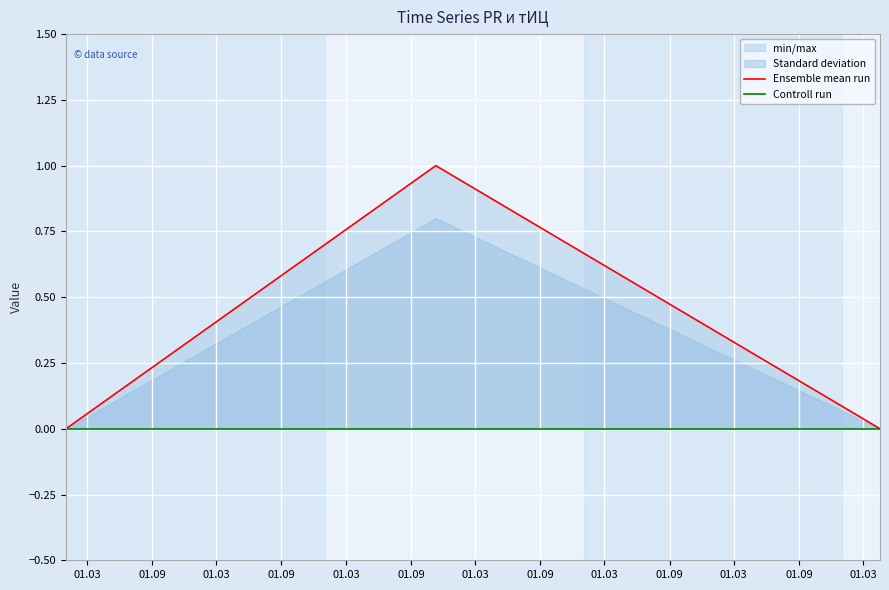

At which label is Controll run closest to 0?

01.03